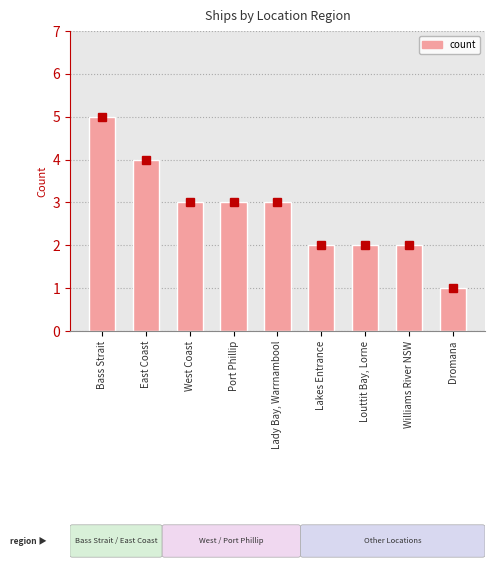

Between Port Phillip and Williams River NSW, which is larger?

Port Phillip